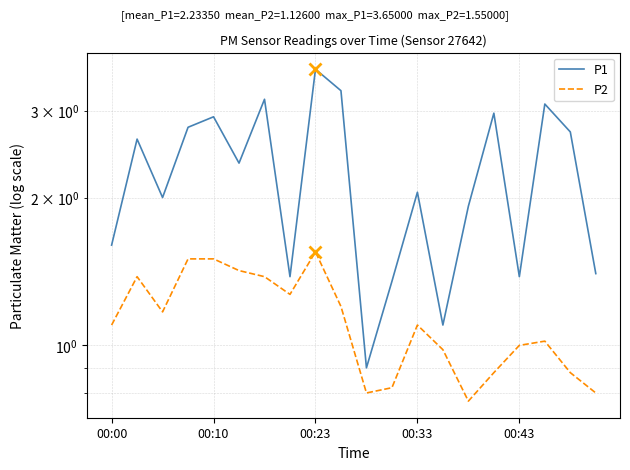

In P1, how many points are lower than both neighbors (excluding endpoints)?

6